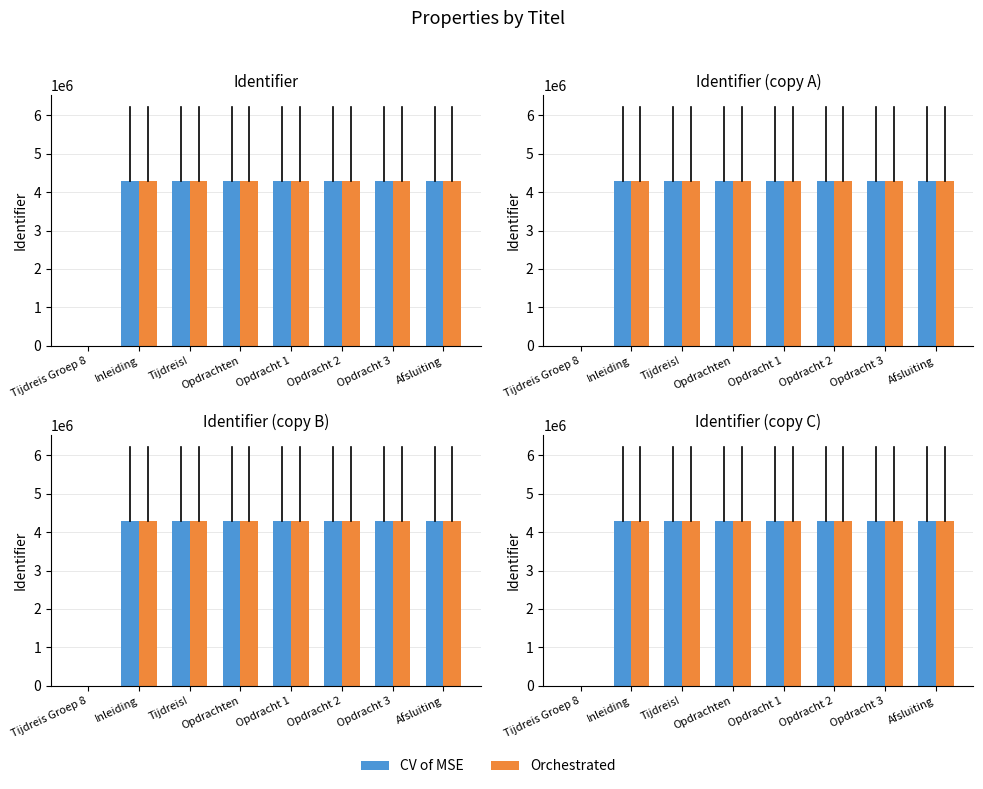

What is the maximum value shown in the chart?

4282432